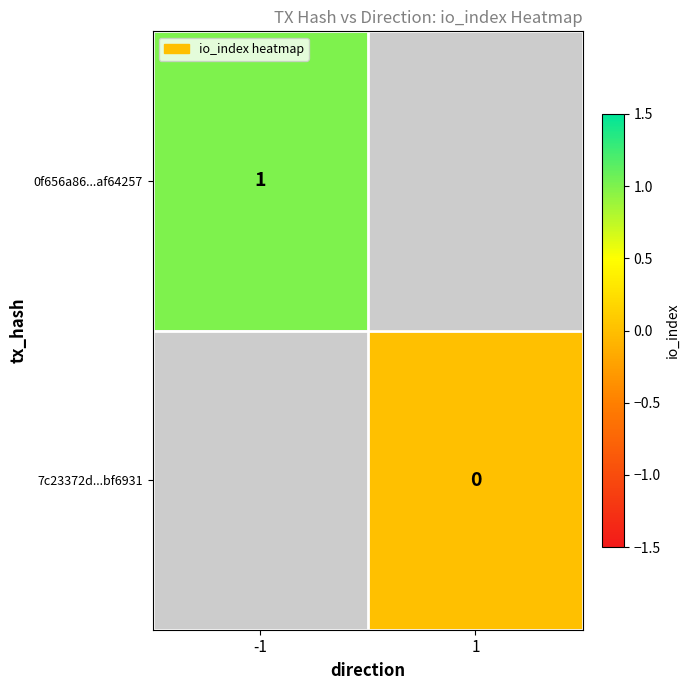

At how many categories does at least one series exceed 0?

1